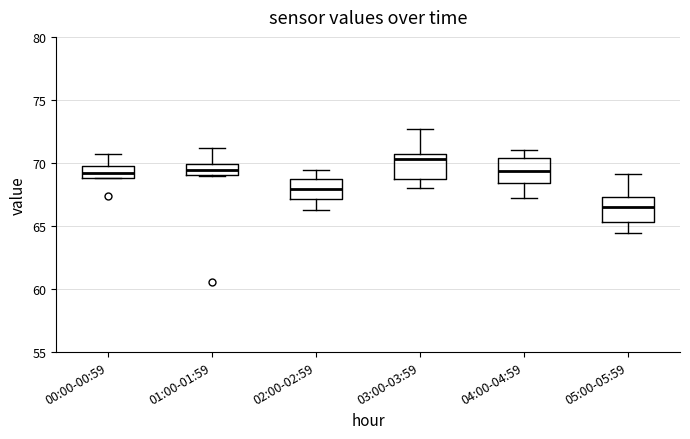

Reading left to right, transcribe this box plot: for each box, give where its median line is, the range the box spans, and where its two whiskers end, as read against the y-axis. The values are not printed on the chart, so give them approximately, as read against the axis.

00:00-00:59: median 69.0 (inside the box), box 69.0 to 69.5, whiskers 69.0 to 70.5
01:00-01:59: median 69.5, box 69.0 to 70.0, whiskers 69.0 to 71.0
02:00-02:59: median 68.0, box 67.0 to 68.5, whiskers 66.0 to 69.5
03:00-03:59: median 70.5 (just below the box's upper edge), box 68.5 to 70.5, whiskers 68.0 to 72.5
04:00-04:59: median 69.5, box 68.5 to 70.5, whiskers 67.0 to 71.0
05:00-05:59: median 66.5, box 65.5 to 67.5, whiskers 64.5 to 69.0